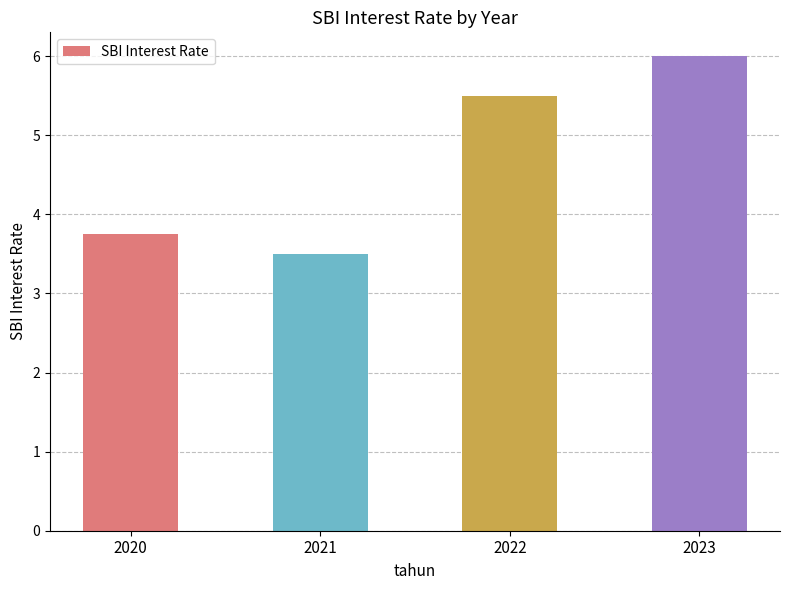

What is the value of the 4th bar from the left?

6.0